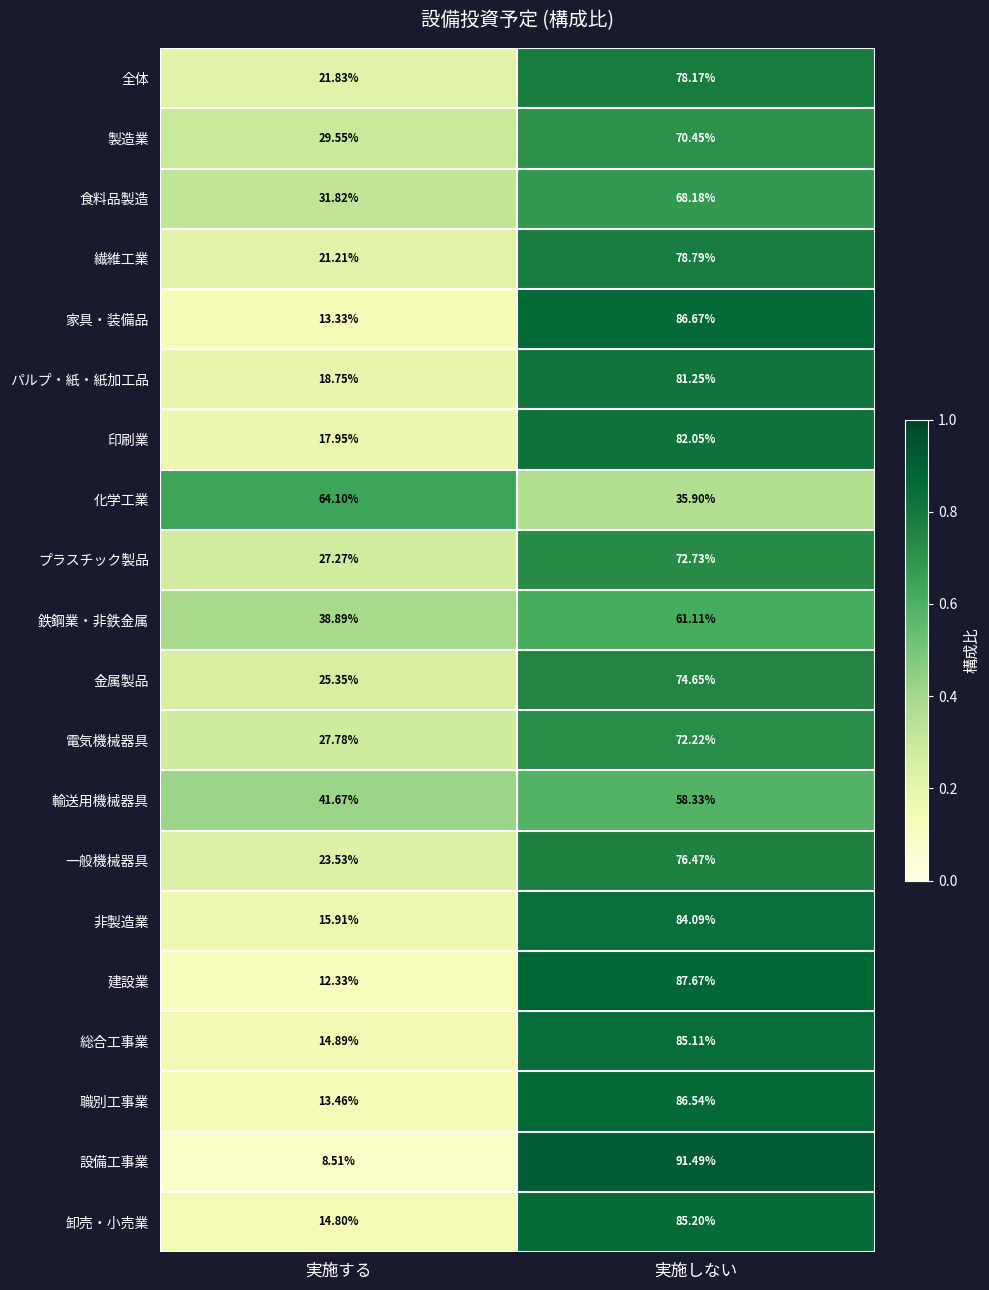

Between 実施する and 実施しない, which series saw the biggest shift?

設備工事業